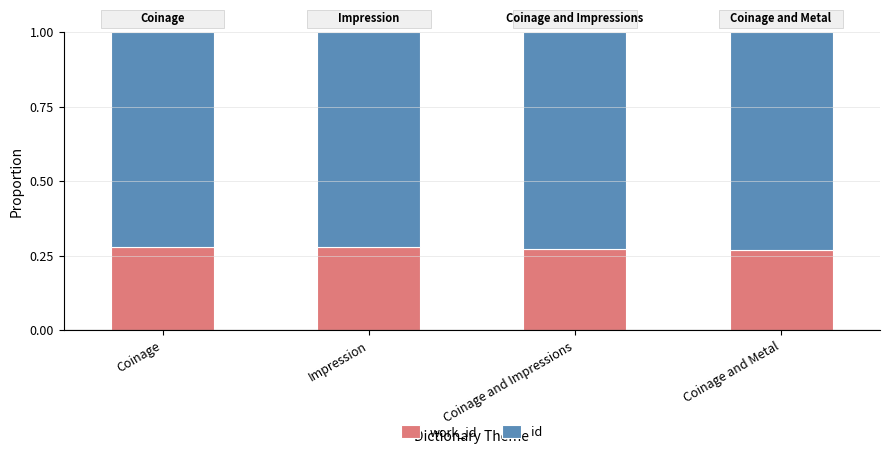

What is the total value across all series at Coinage and Impressions?

1.0